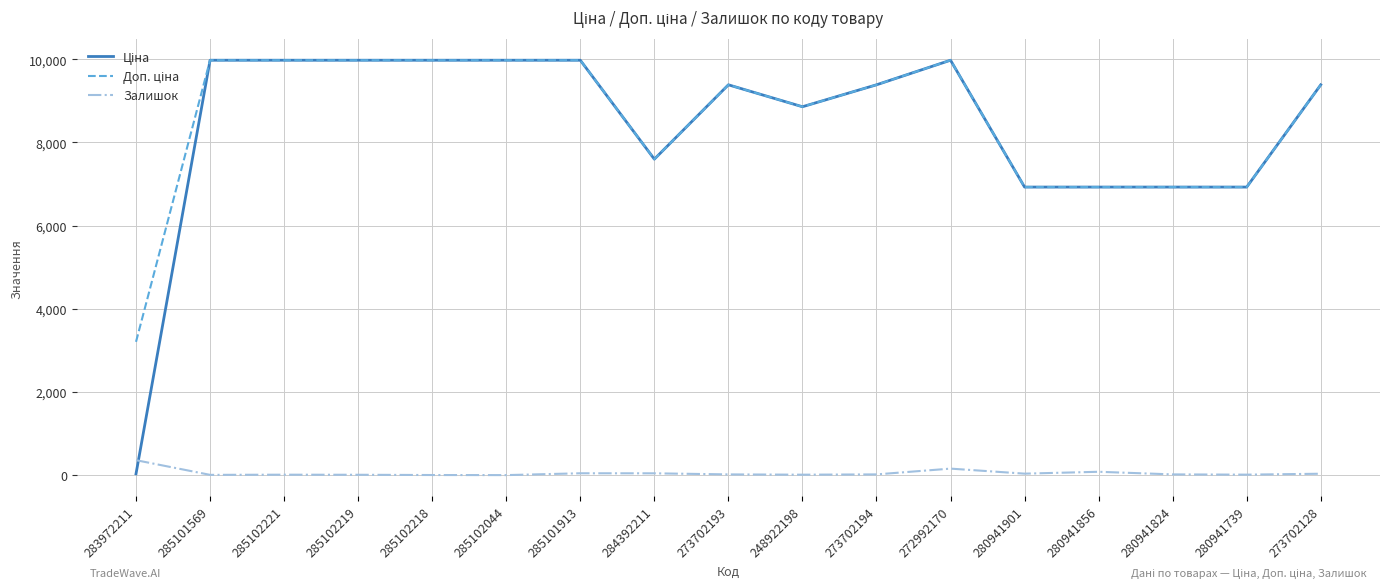

What is the difference between the Залишок values at 285102218 and 285101913?

42.0